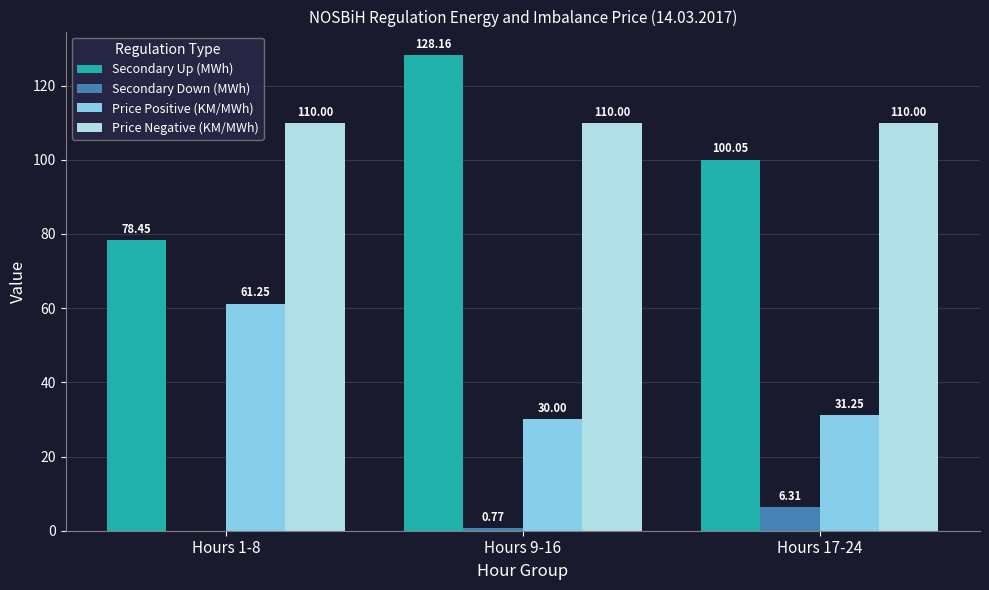

The Secondary Up (MWh) series shows 100.0 at Hours 17-24. True or false?

True